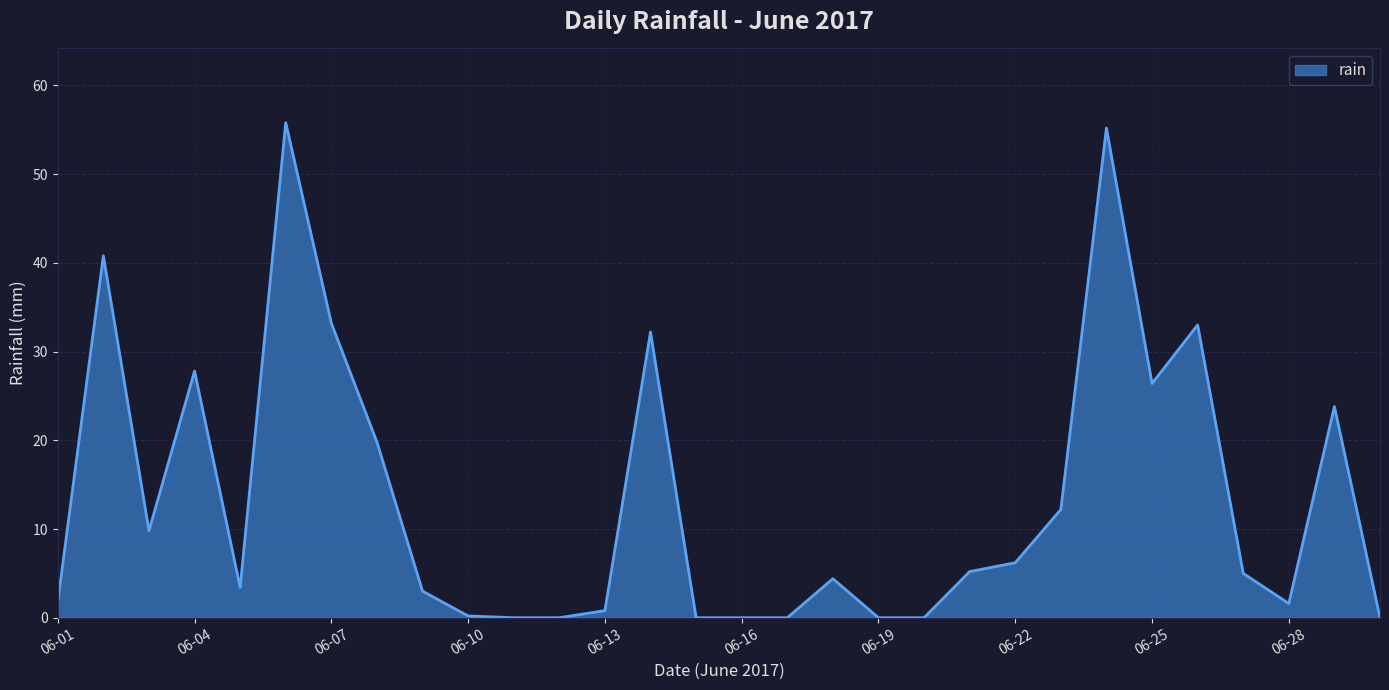

What is the difference between the maximum and minimum values?

55.8